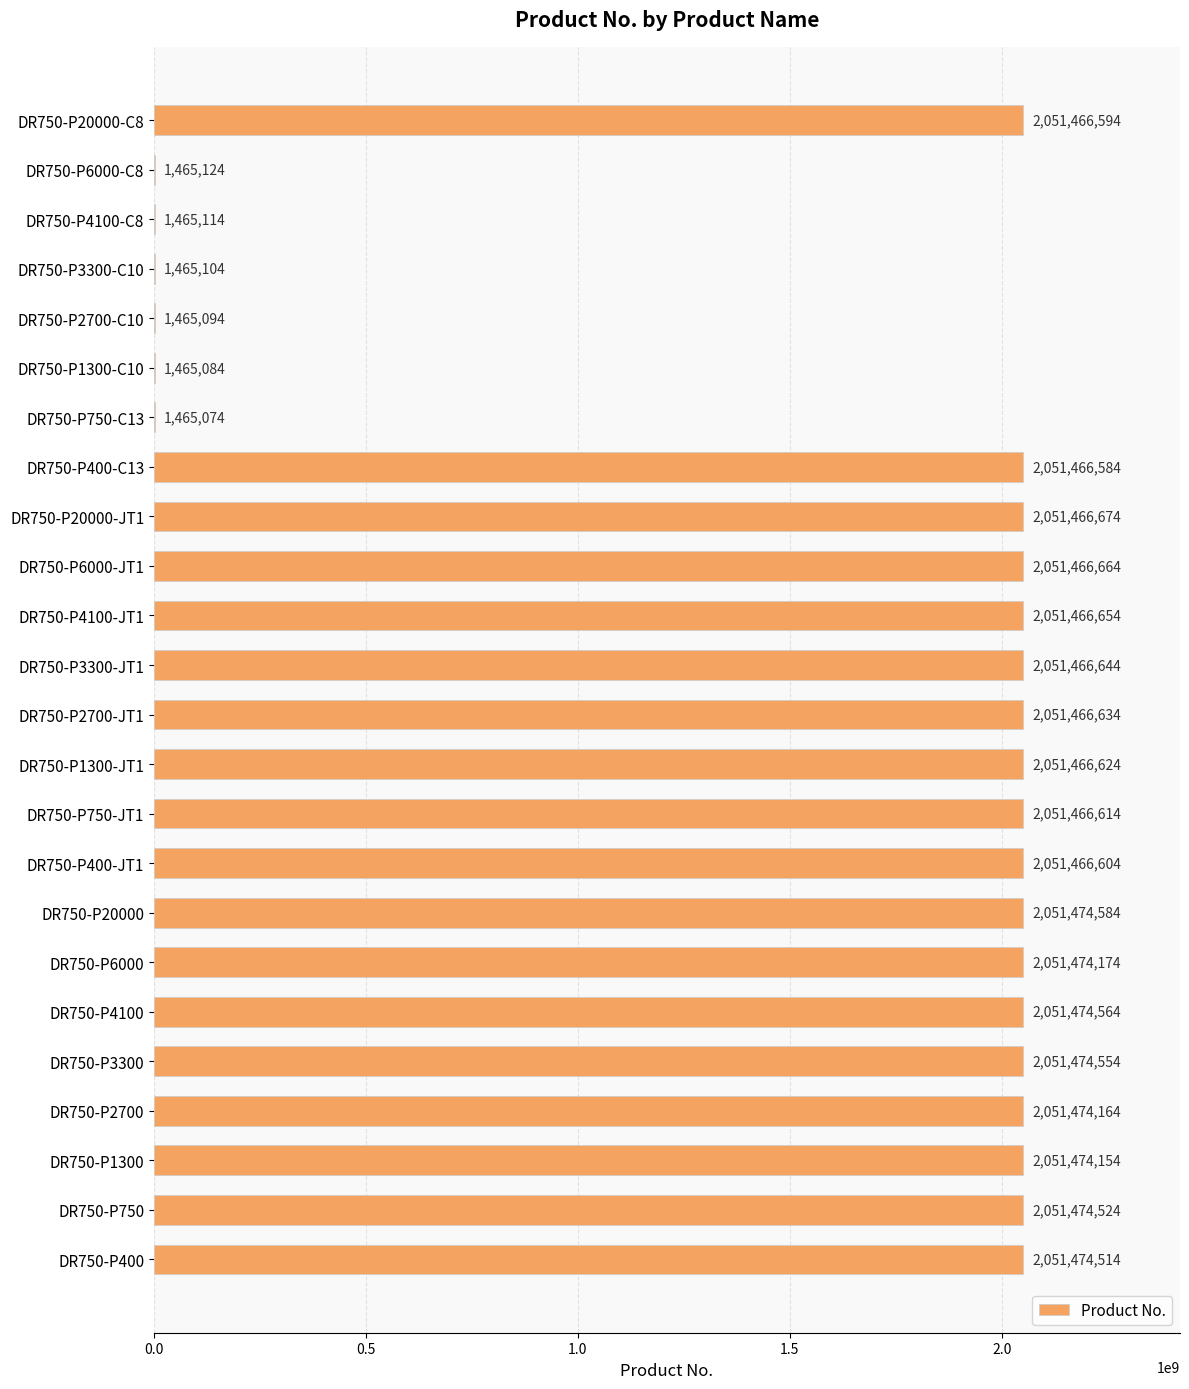

What is the average value?

1538968838